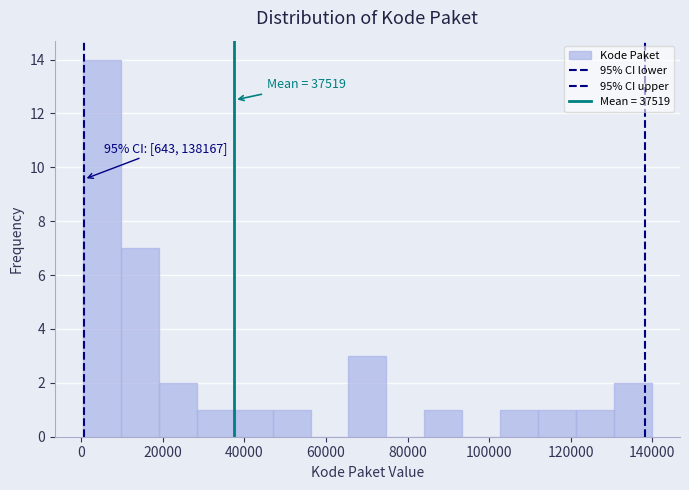

Over which range of the x-axis is the bar tallest?

0 to 10000